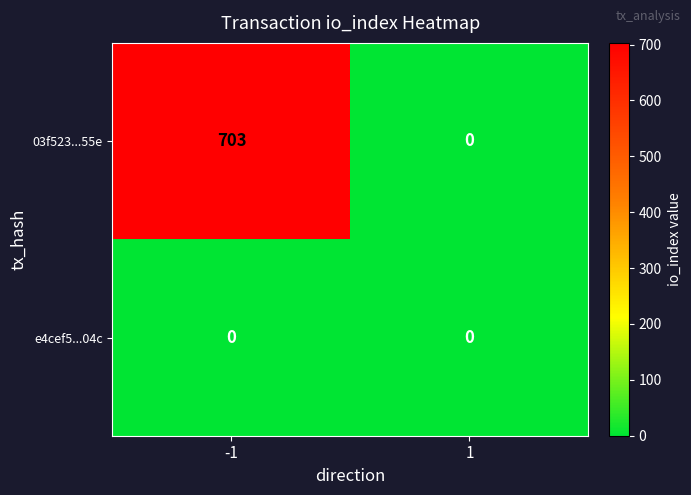

The 03f523...55e series shows 703 at -1. True or false?

True